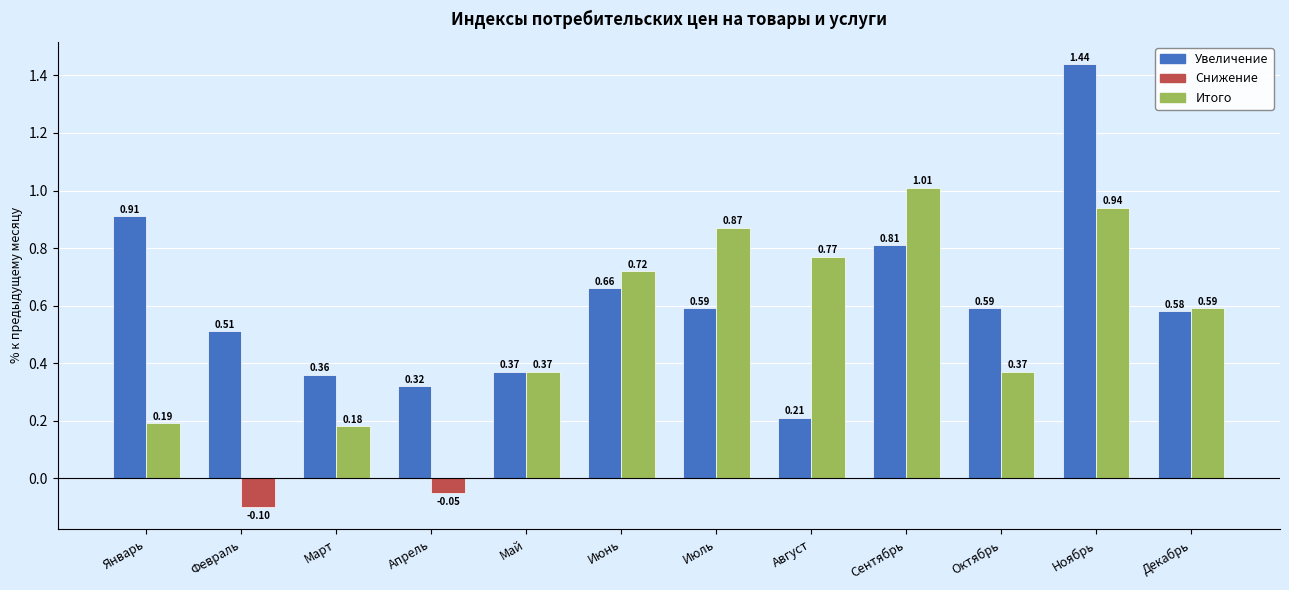

Which category has the highest value across all series?

Ноябрь